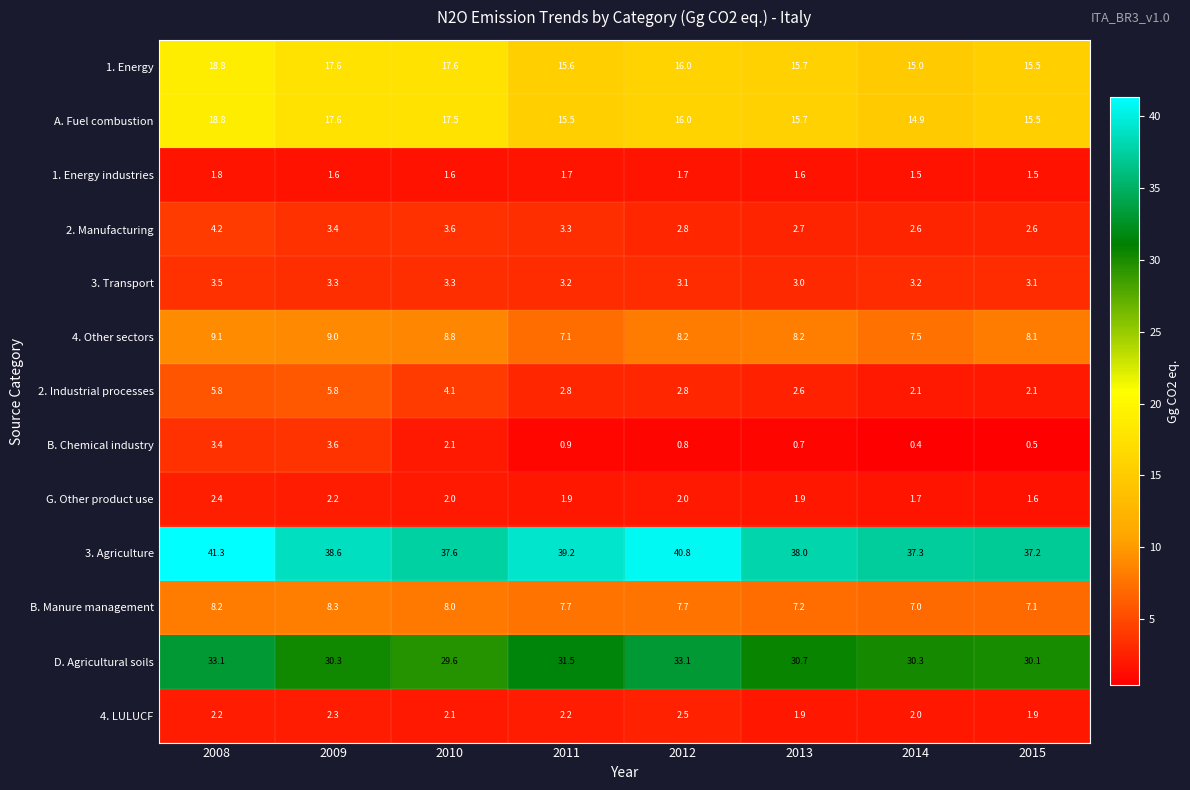

What is the spread (max minus min) of values at 2013?

37.3